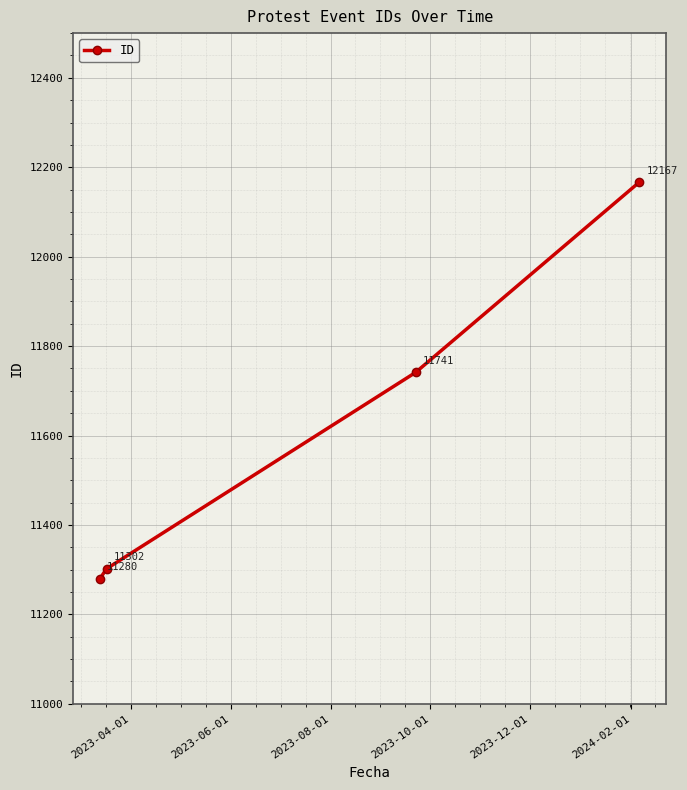

What is the value of the 1st point from the left?

11280